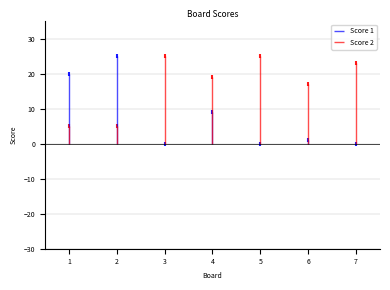

Which series reaches the minimum Y coordinate?

Score 1